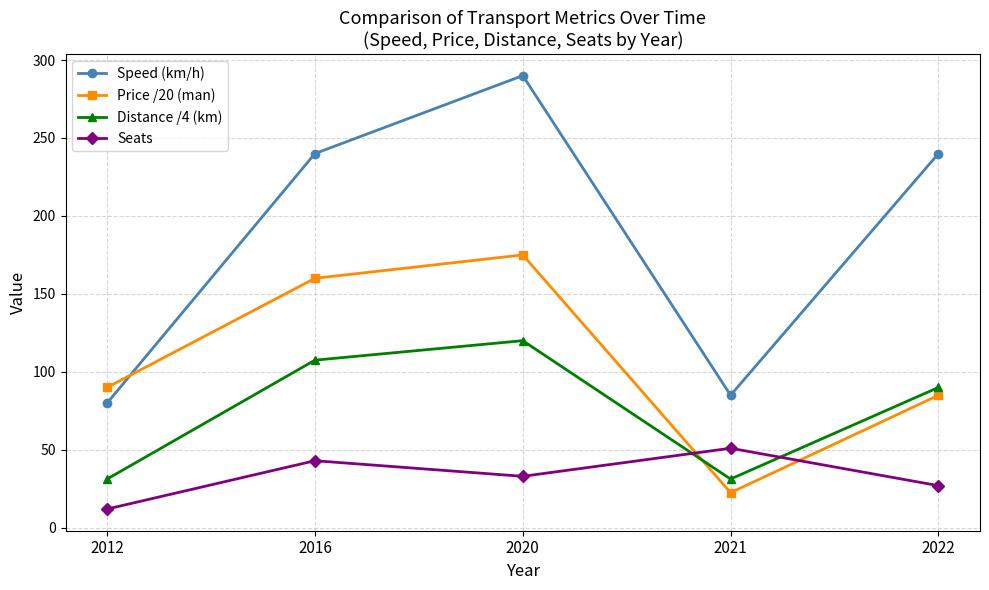

What is the difference between the second highest and second lowest values in the Speed (km/h) series?

155.0